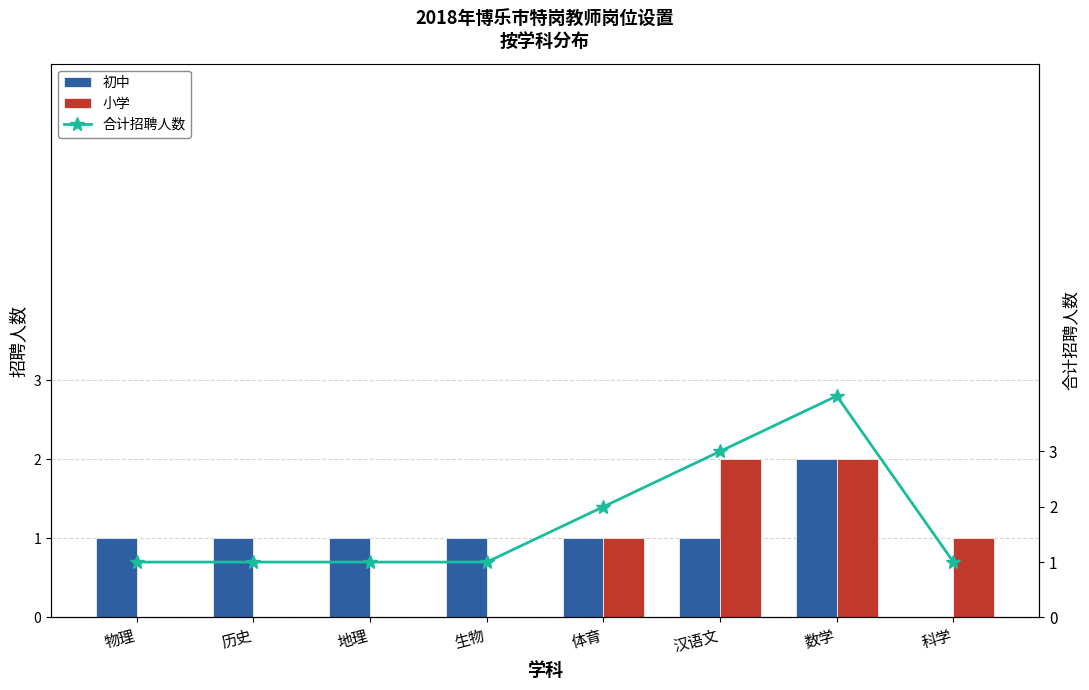

The value of 合计招聘人数 at 科学 is 1. True or false?

True